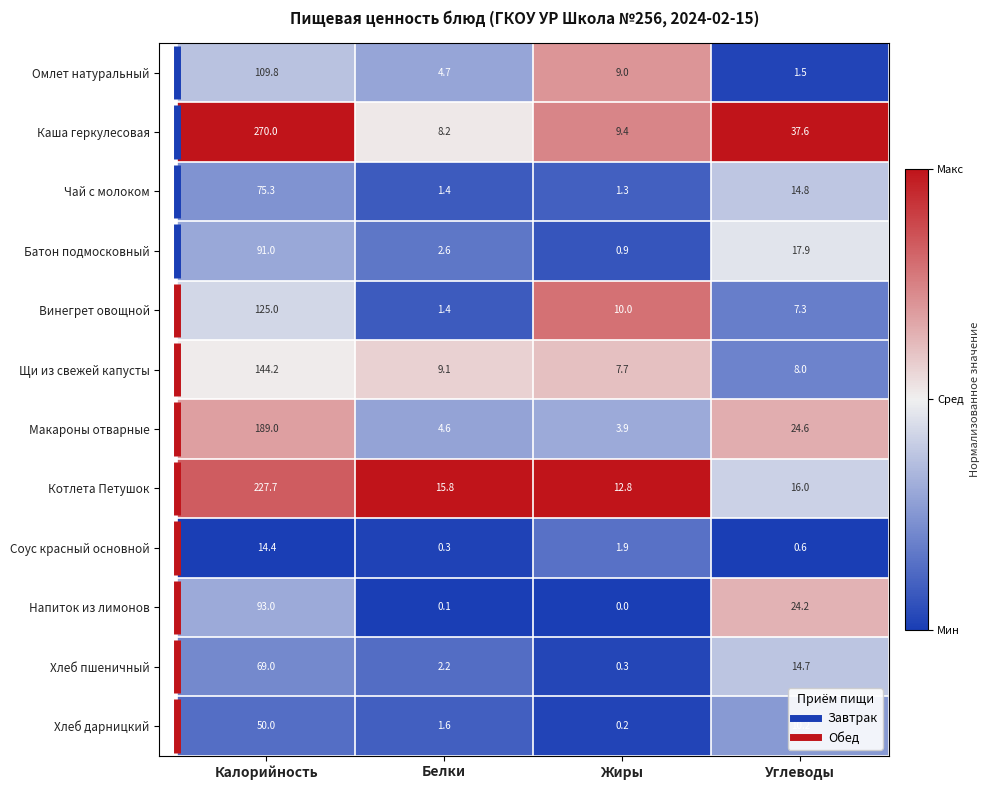

At which category is the sum across all series the highest?

Калорийность